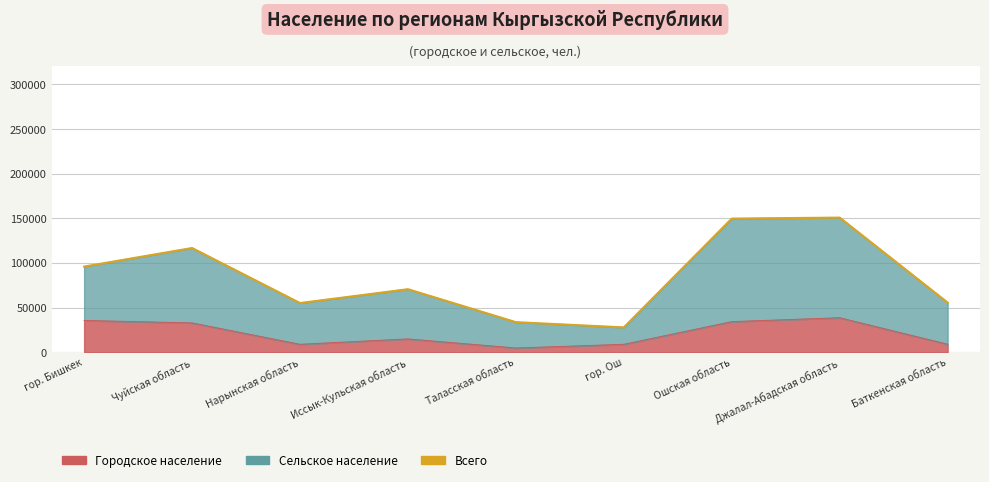

Approximately how many times larger is the value at гор. Ош compared to Джалал-Абадская область?

0.2